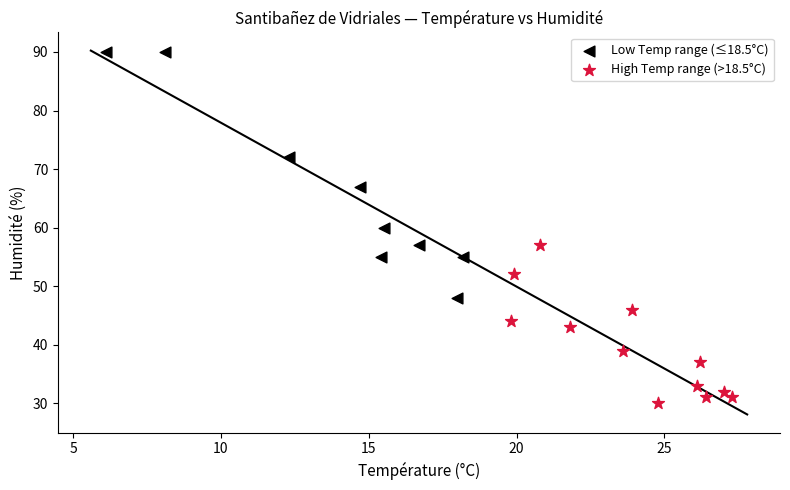

Which series contains the highest Y value?

Low Temp range (≤18.5°C)